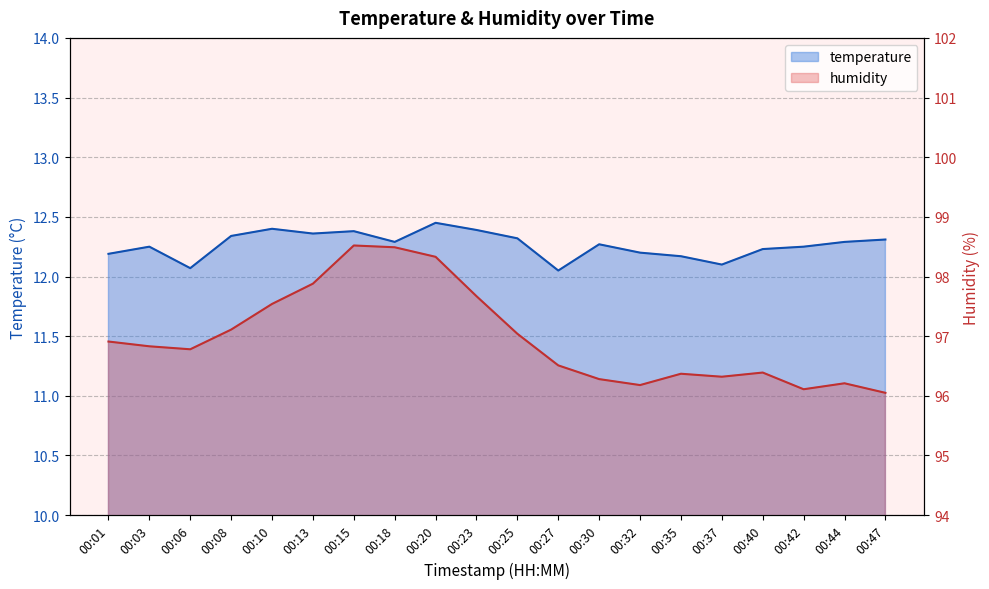

Which series has the largest range (max minus min)?

humidity